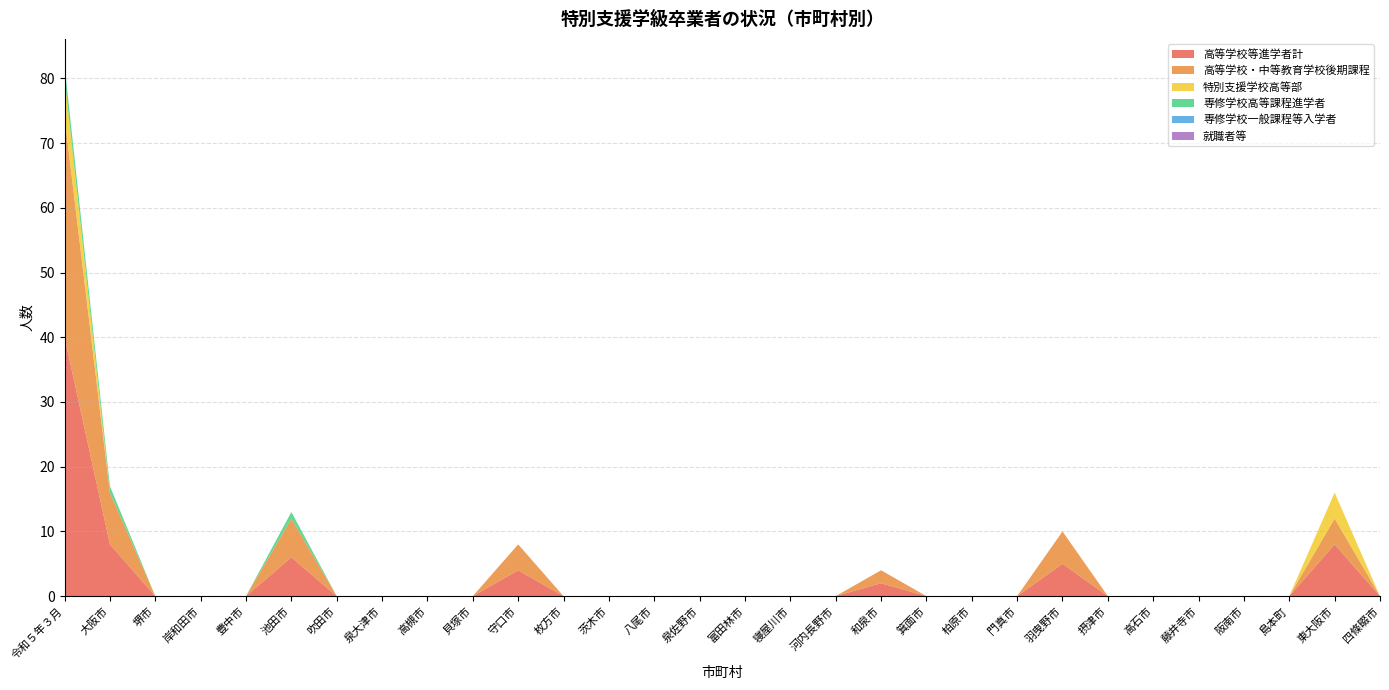

Reading left to right, what are all the values shown in this chart?

高等学校等進学者計: 40	8	0	0	0	6	0	0	0	0	4	0	0	0	0	0	0	0	2	0	0	0	5	0	0	0	0	0	8	0
高等学校・中等教育学校後期課程: 34	8	0	0	0	6	0	0	0	0	4	0	0	0	0	0	0	0	2	0	0	0	5	0	0	0	0	0	4	0
特別支援学校高等部: 6	0	0	0	0	0	0	0	0	0	0	0	0	0	0	0	0	0	0	0	0	0	0	0	0	0	0	0	4	0
専修学校高等課程進学者: 2	1	0	0	0	1	0	0	0	0	0	0	0	0	0	0	0	0	0	0	0	0	0	0	0	0	0	0	0	0
専修学校一般課程等入学者: 0	0	0	0	0	0	0	0	0	0	0	0	0	0	0	0	0	0	0	0	0	0	0	0	0	0	0	0	0	0
就職者等: 0	0	0	0	0	0	0	0	0	0	0	0	0	0	0	0	0	0	0	0	0	0	0	0	0	0	0	0	0	0